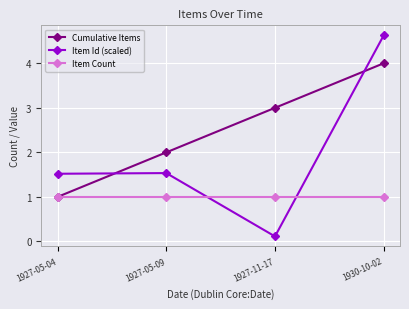

What is the total value across all series at 1927-11-17?

4.1